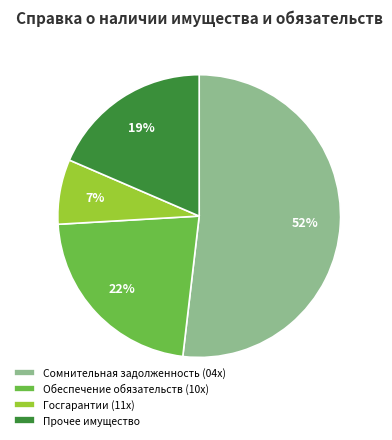

Rank the categories by value from highest to lowest.

Сомнительная задолженность (04x), Обеспечение обязательств (10x), Прочее имущество, Госгарантии (11x)